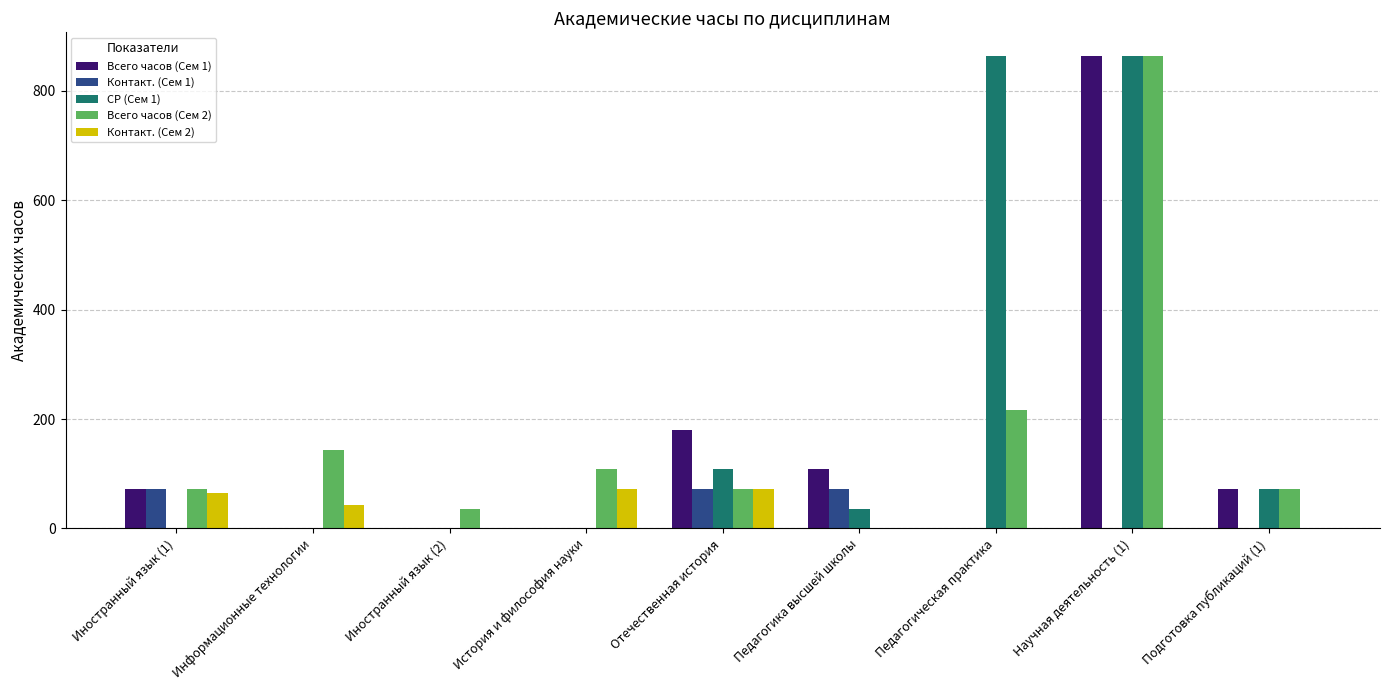

What are all the series names shown in the legend?

Всего часов (Сем 1), Контакт. (Сем 1), СР (Сем 1), Всего часов (Сем 2), Контакт. (Сем 2)